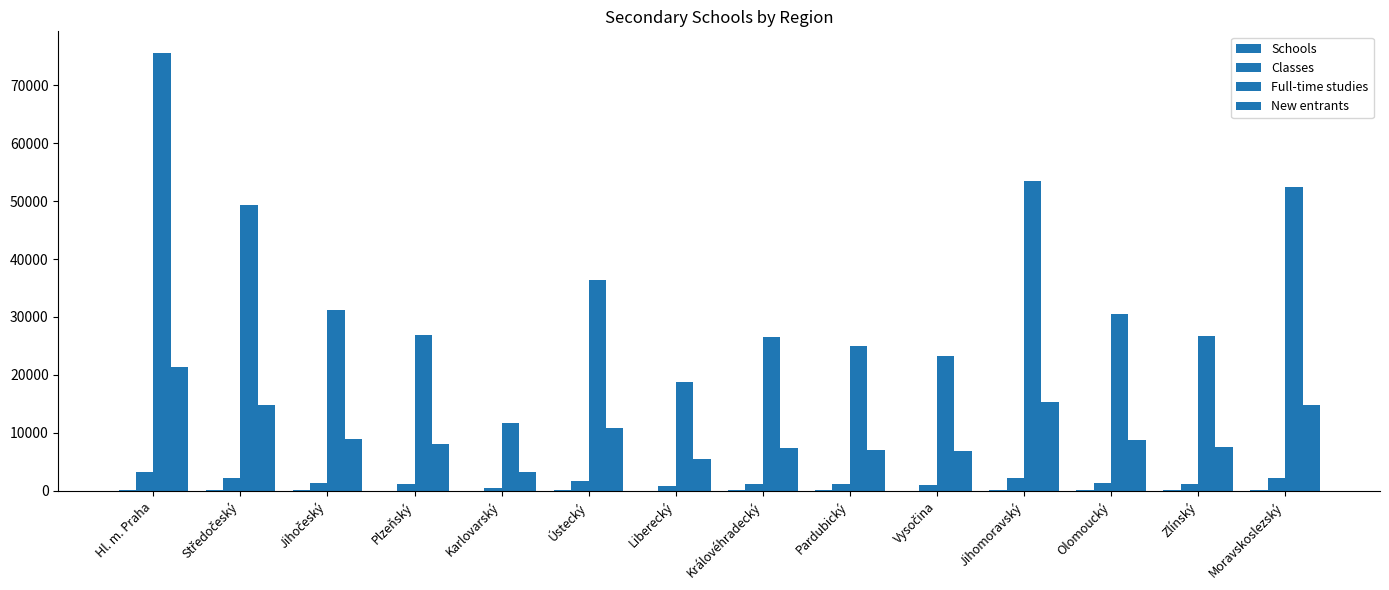

Count the number of categories in the chart.

14